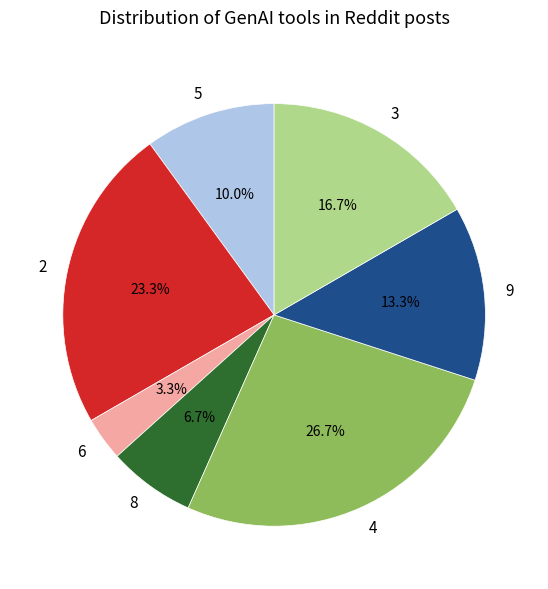

Does 9 represent more than half of the total?

No